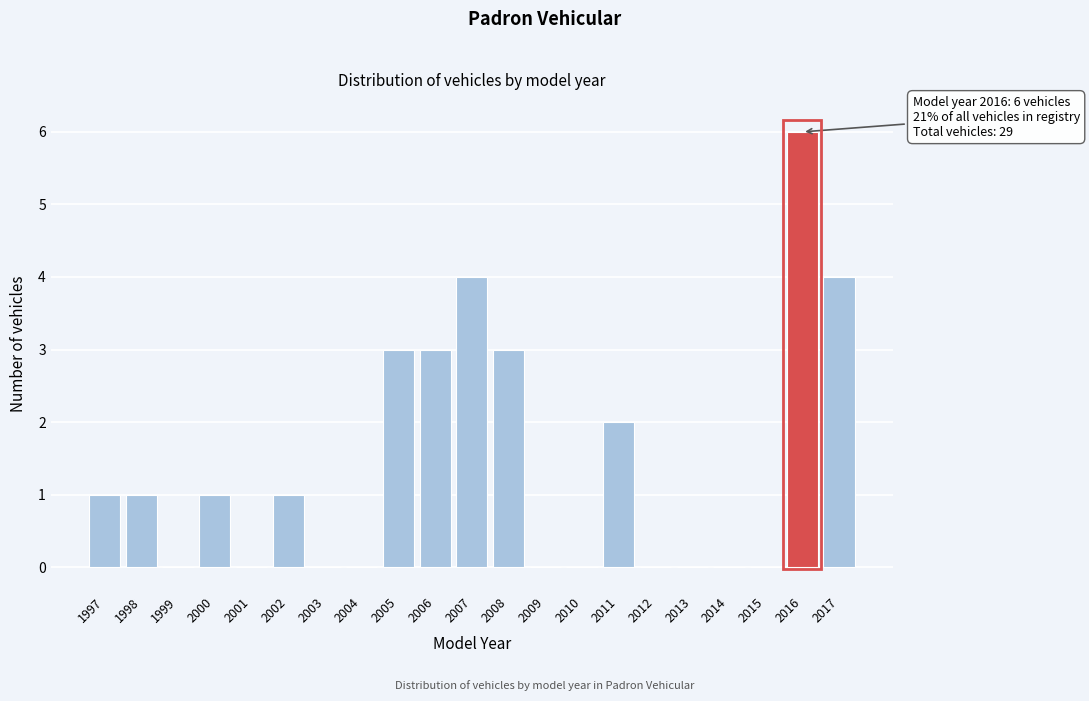

Reading right to left, extract all data points from this chart.

2017=4	2016=6	2015=0	2014=0	2013=0	2012=0	2011=2	2010=0	2009=0	2008=3	2007=4	2006=3	2005=3	2004=0	2003=0	2002=1	2001=0	2000=1	1999=0	1998=1	1997=1